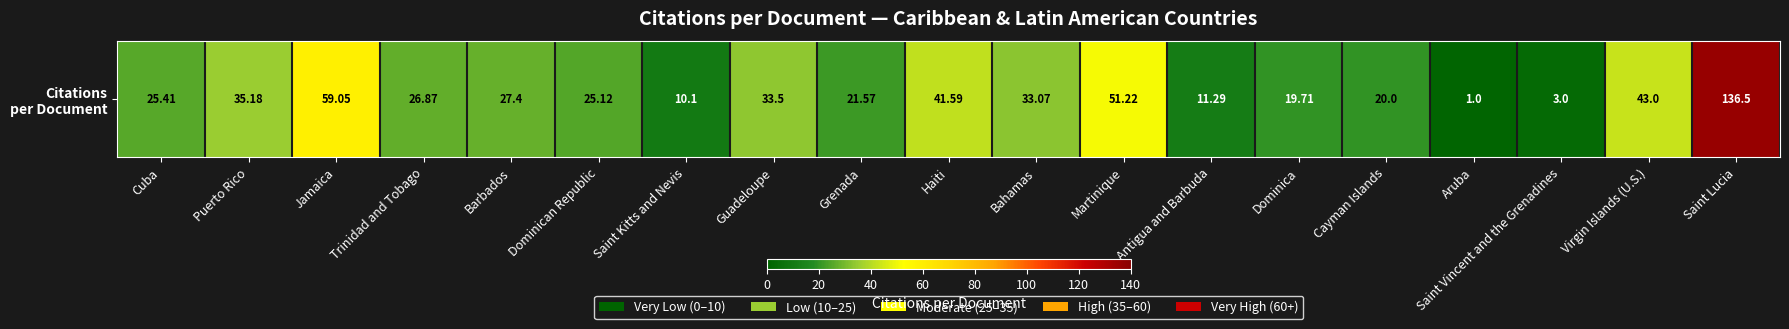

How many distinct data groups are displayed?

1